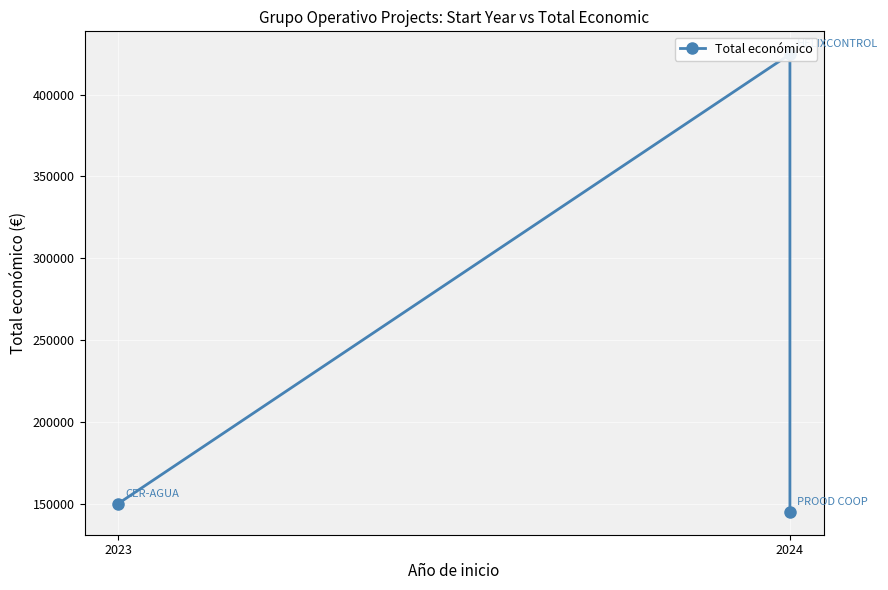

At which label is the value closest to 284860?

2023